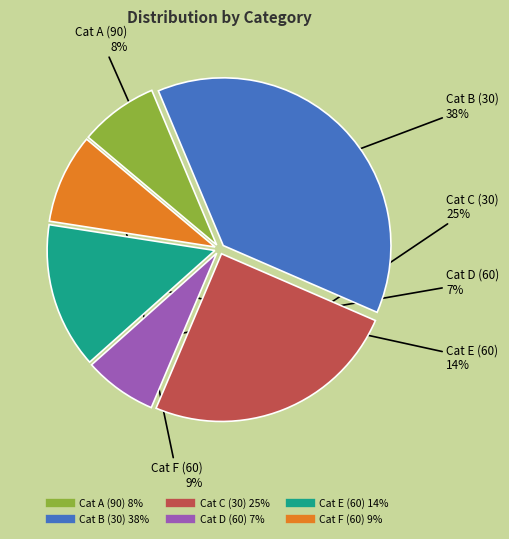

Is there any slice that represents more than half of the pie?

No